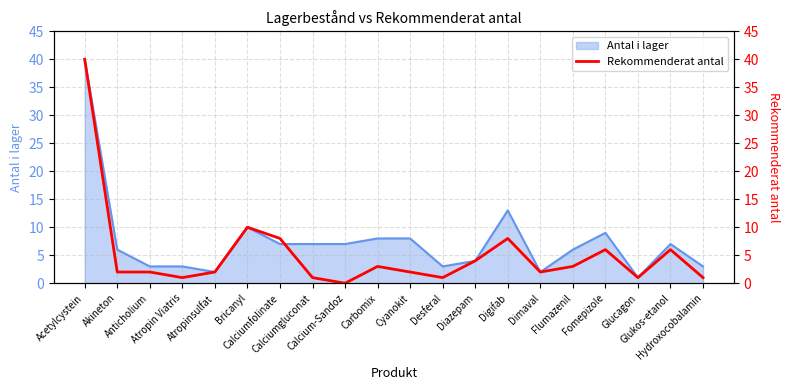

What is the highest value of the Antal i lager series?

40